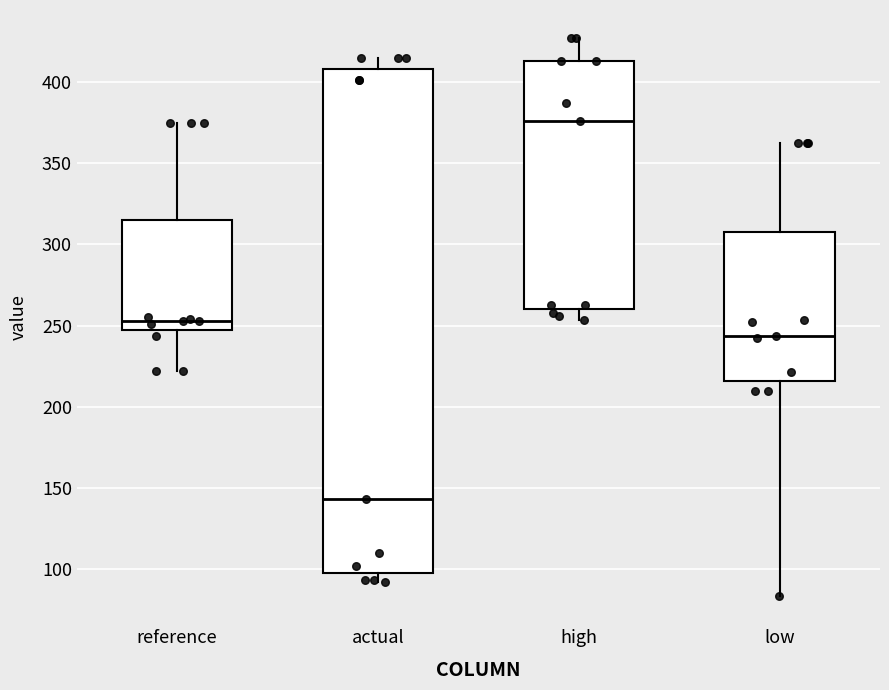

Which box has the highest median line?

high